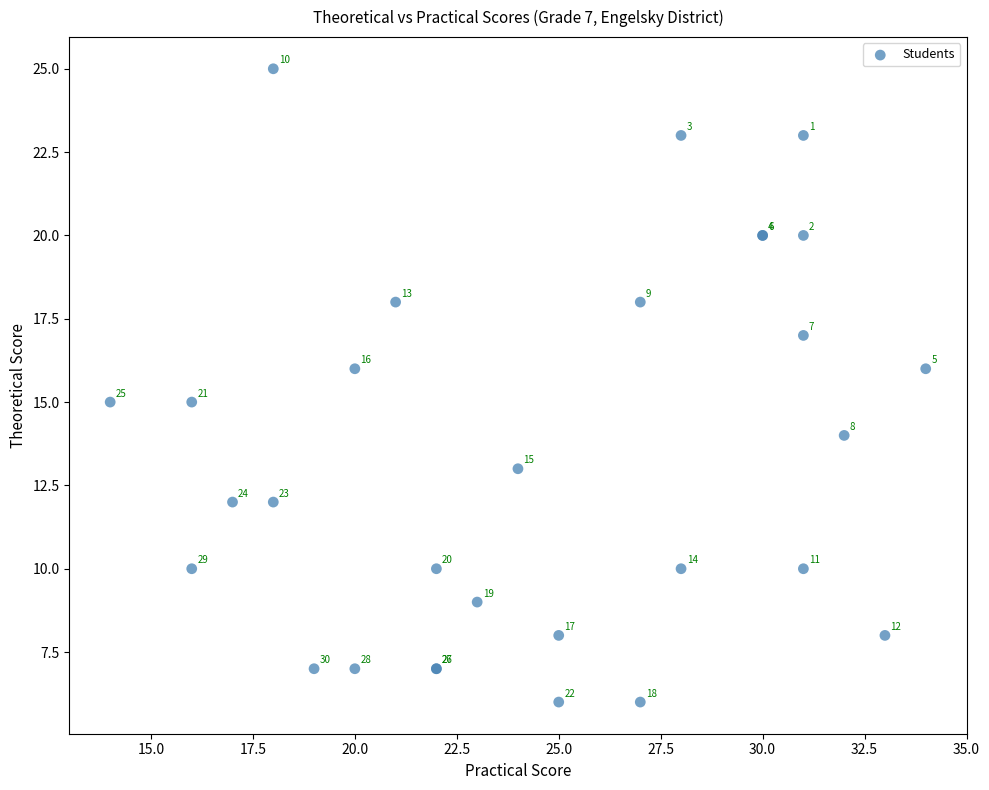

What Y value in the scatter plot is closest to 15?

15